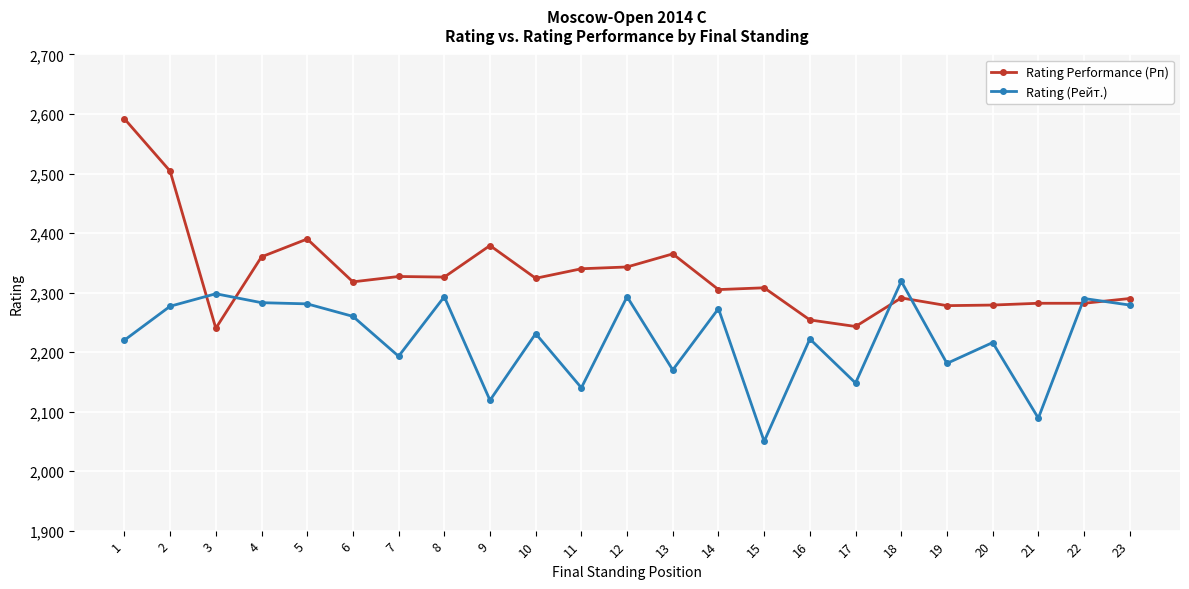

What is the value of the Rating (Рейт.) point at the 7th from the left?

2193